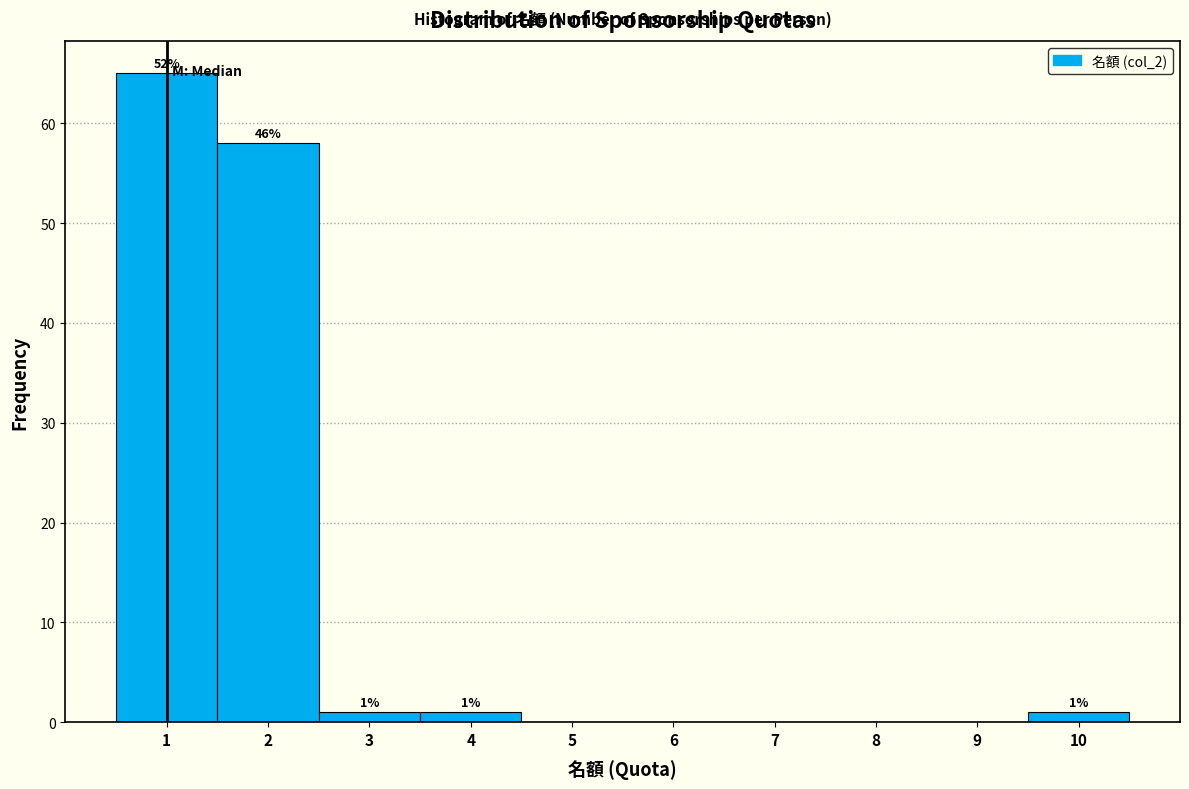

Which range on the x-axis has the tallest bar?

0.5 to 1.5